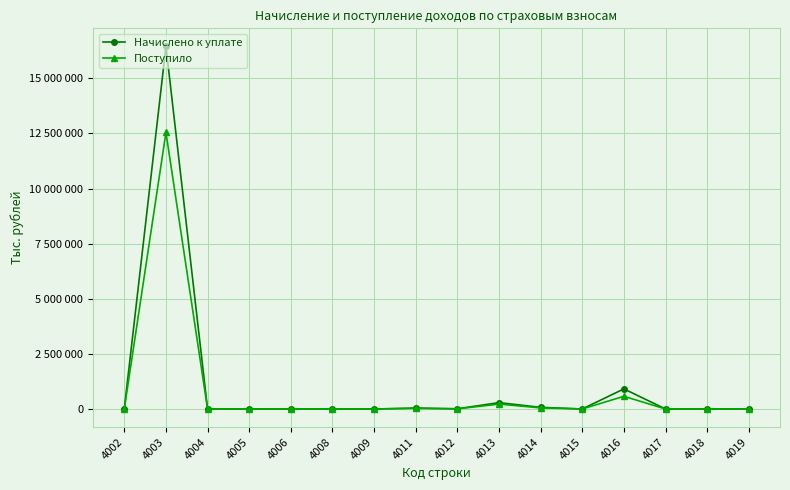

At which category is the sum across all series the highest?

4003